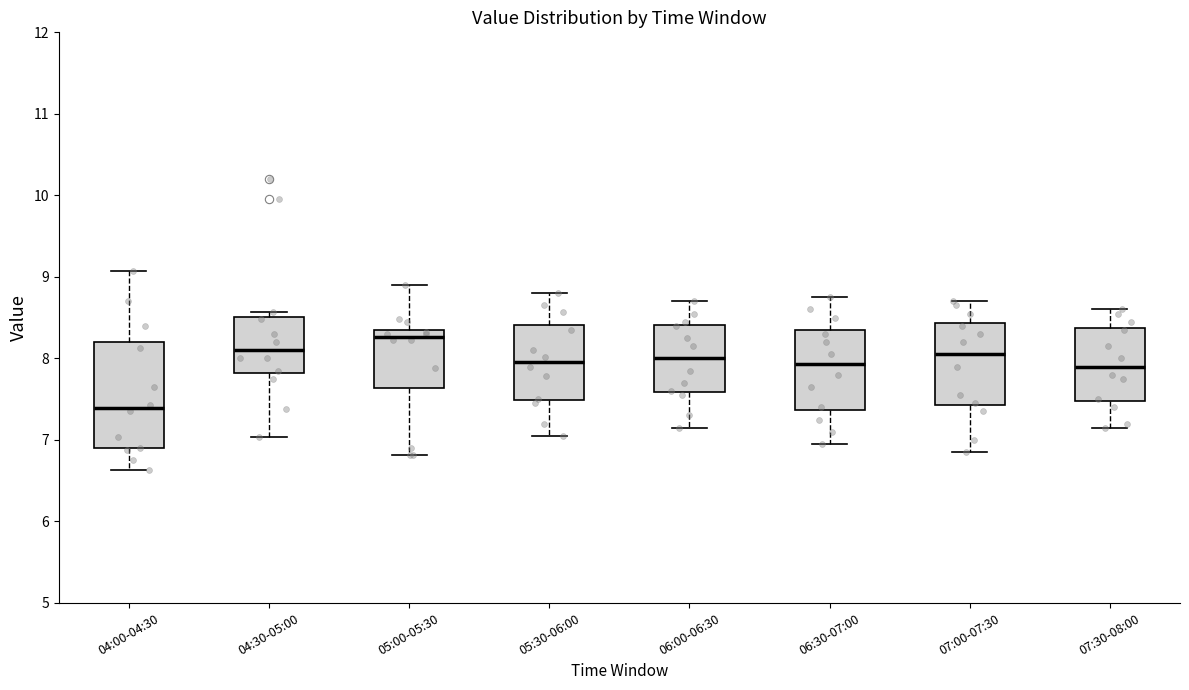

Comparing the boxes themselves (not the whiskers), which one is the tallest?

04:00-04:30